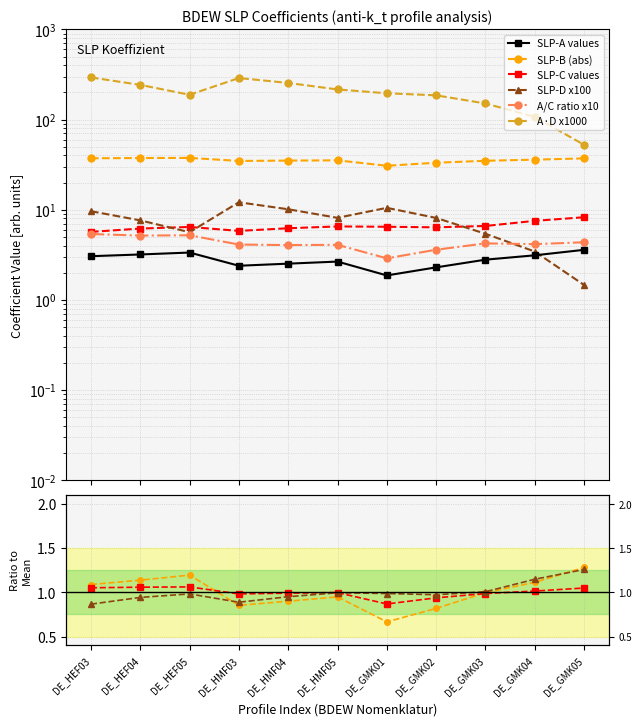

At which label does B first exceed 35?

DE_HEF03